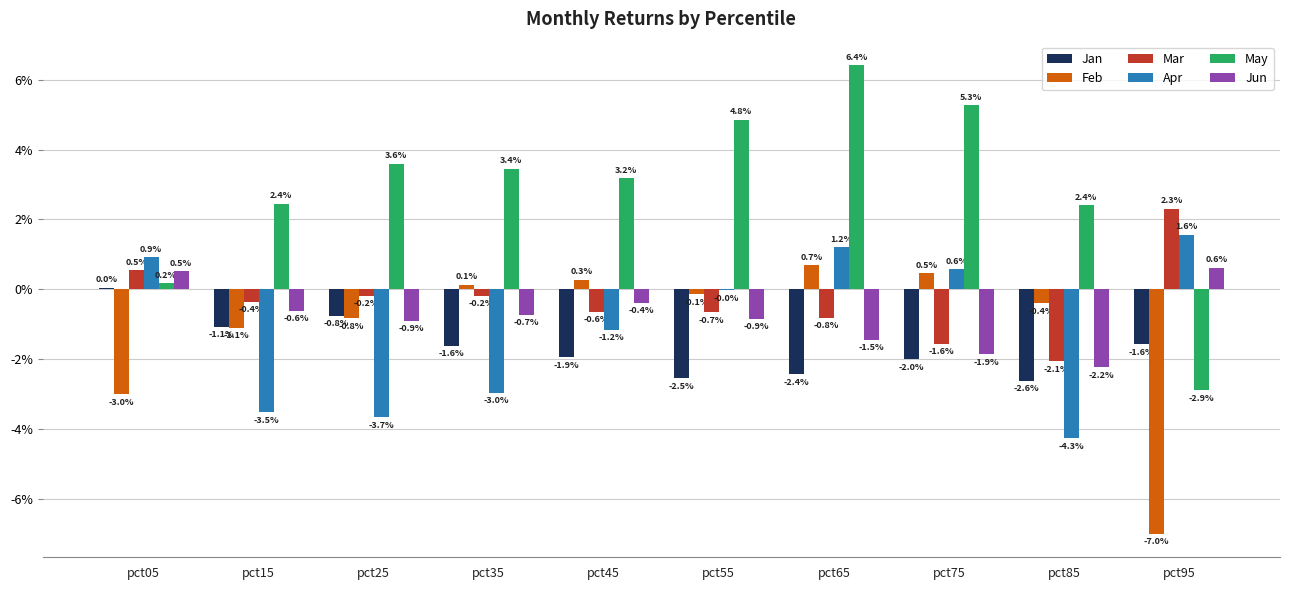

What are all the series names shown in the legend?

Jan, Feb, Mar, Apr, May, Jun